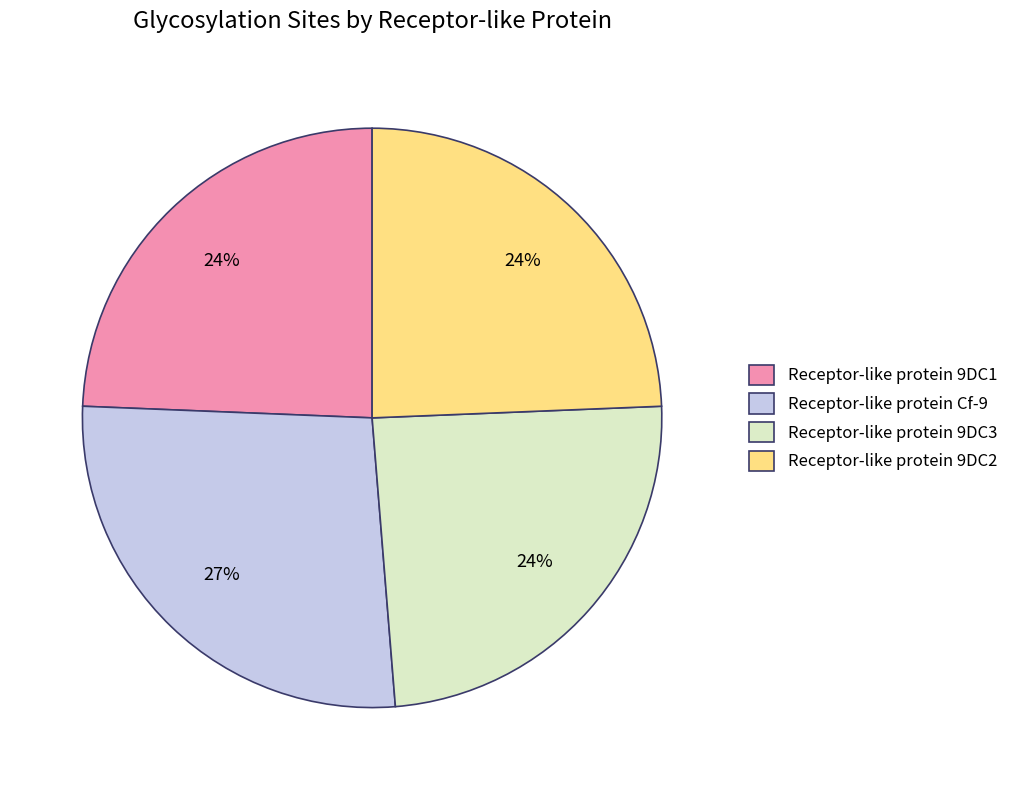

Is Receptor-like protein 9DC3 the majority of the pie?

No